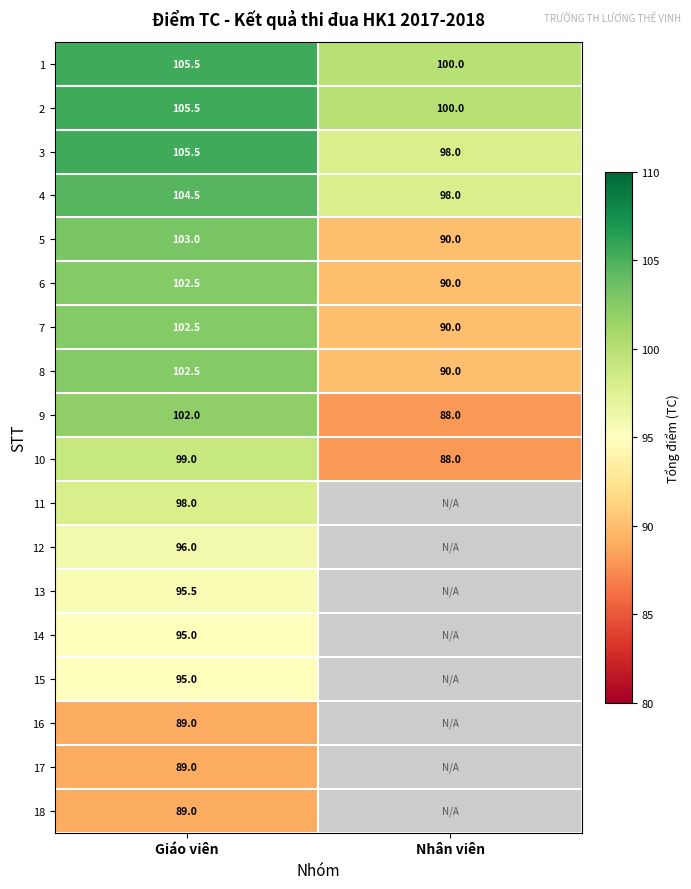

What is the difference between the 3 values at Nhân viên and Giáo viên?

7.5